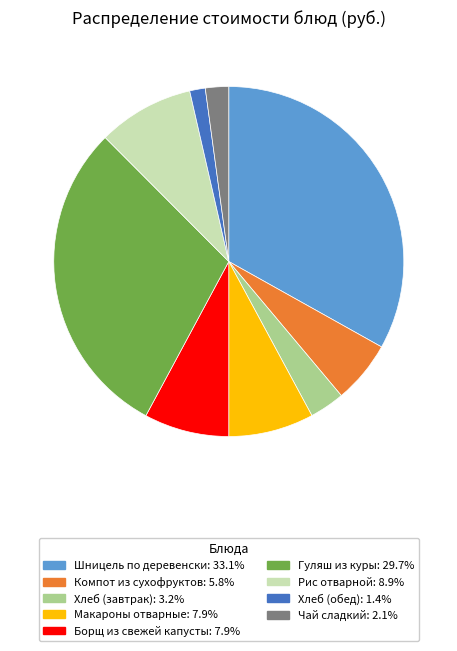

How many segments does this pie chart have?

9